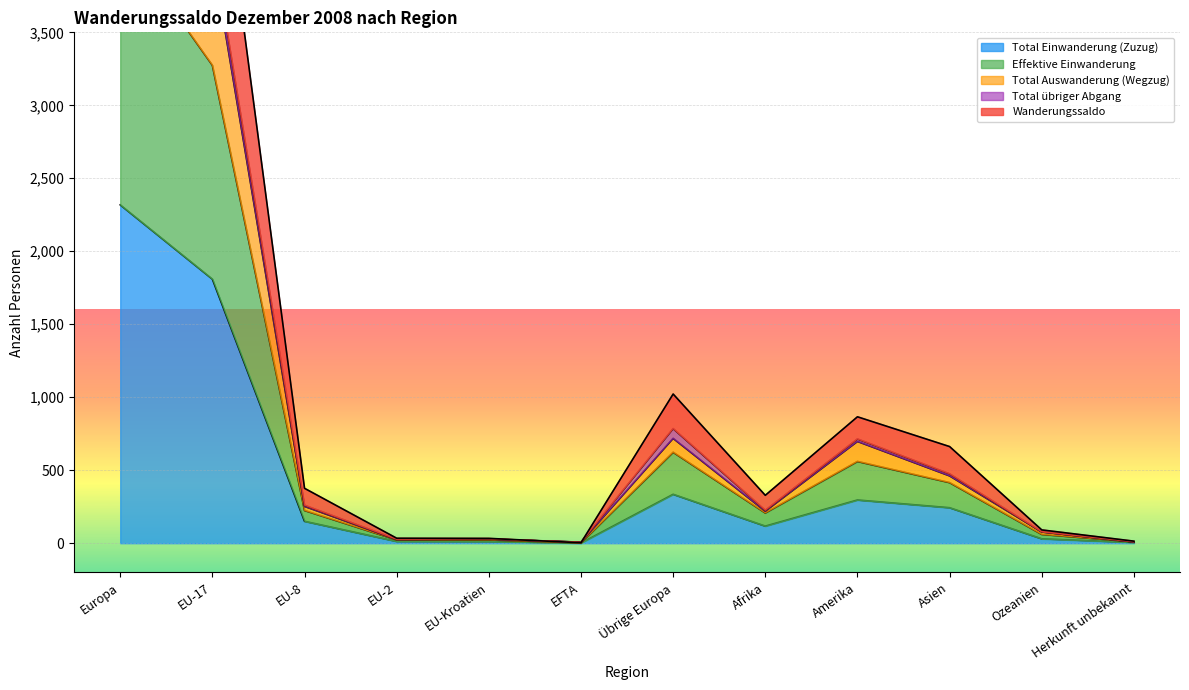

The value of Total Einwanderung (Zuzug) at EU-8 is 150. True or false?

True